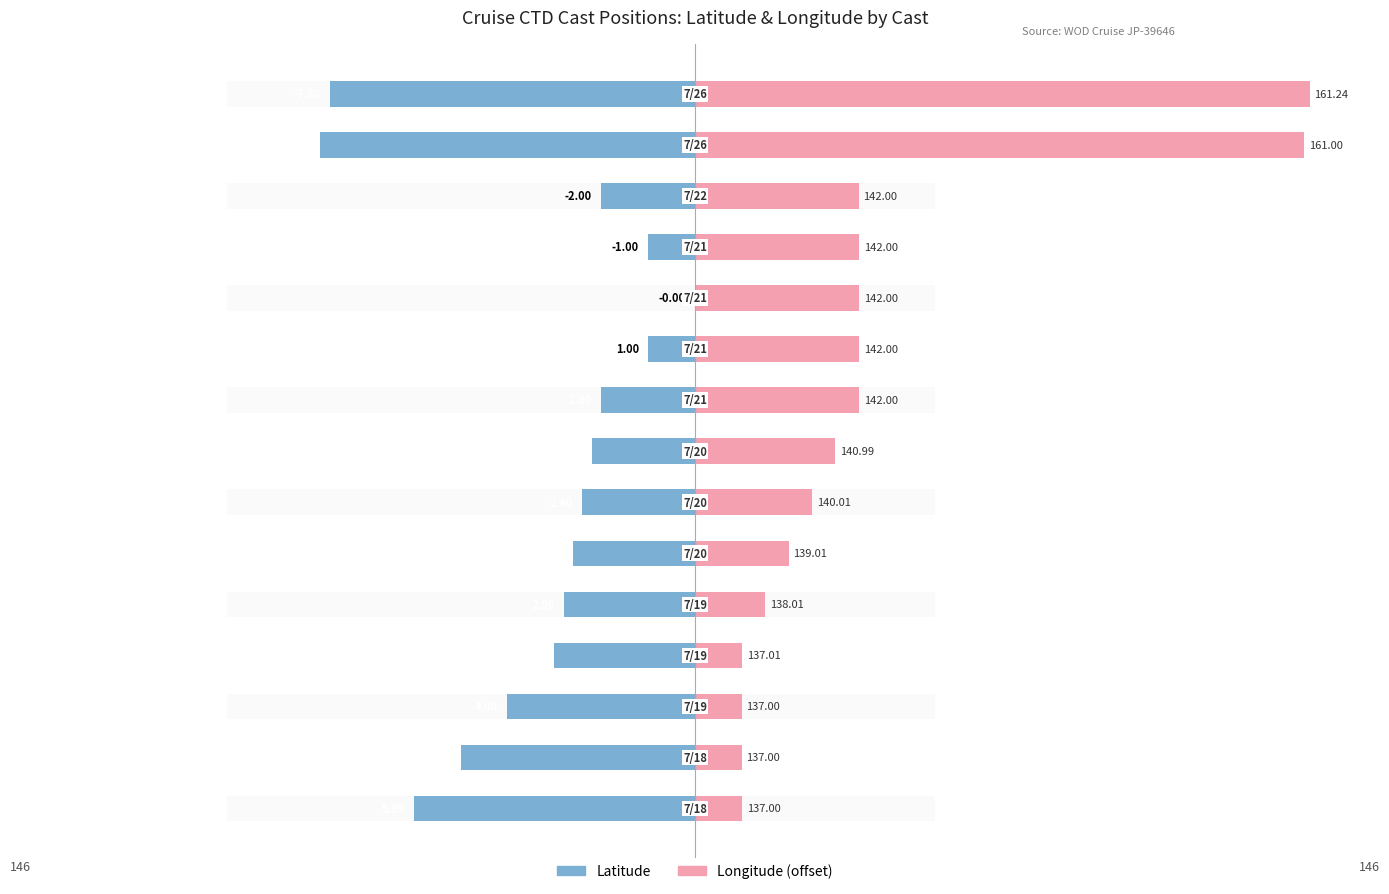

Which series has the widest spread of values?

Longitude